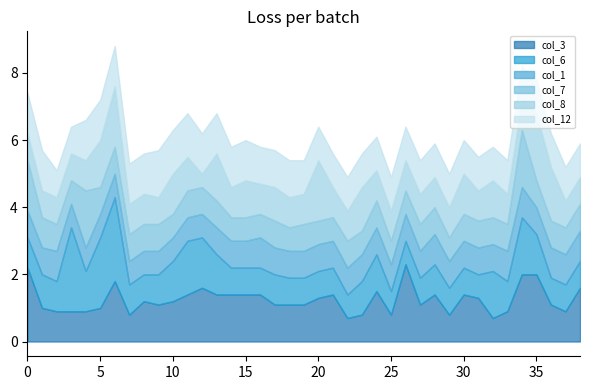

Is it true that col_3 equals 0.8 at 25?

True